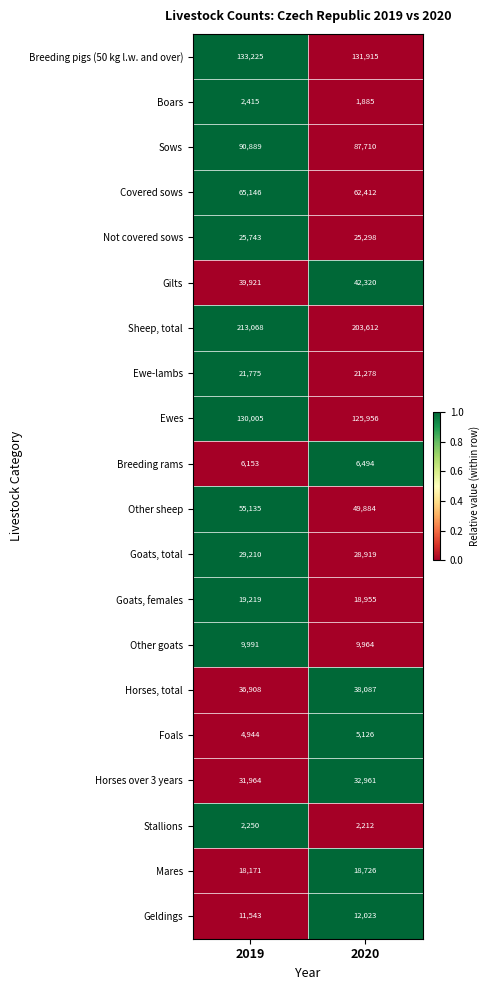

Rank the series at 2019 from lowest to highest value.

Stallions, Boars, Foals, Breeding rams, Other goats, Geldings, Mares, Goats, females, Ewe-lambs, Not covered sows, Goats, total, Horses over 3 years, Horses, total, Gilts, Other sheep, Covered sows, Sows, Ewes, Breeding pigs (50 kg l.w. and over), Sheep, total